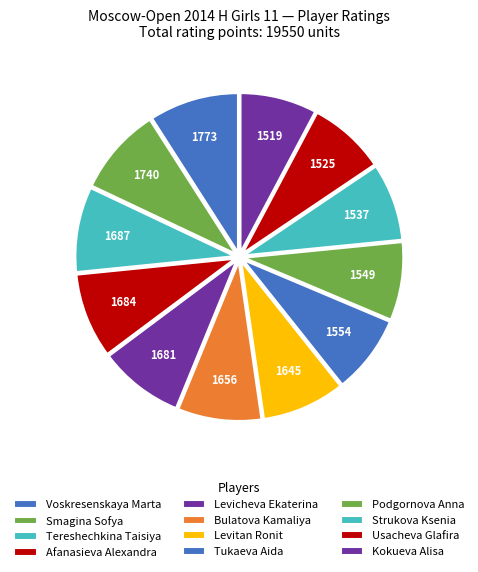

Does Levitan Ronit account for over 50% of the chart?

No